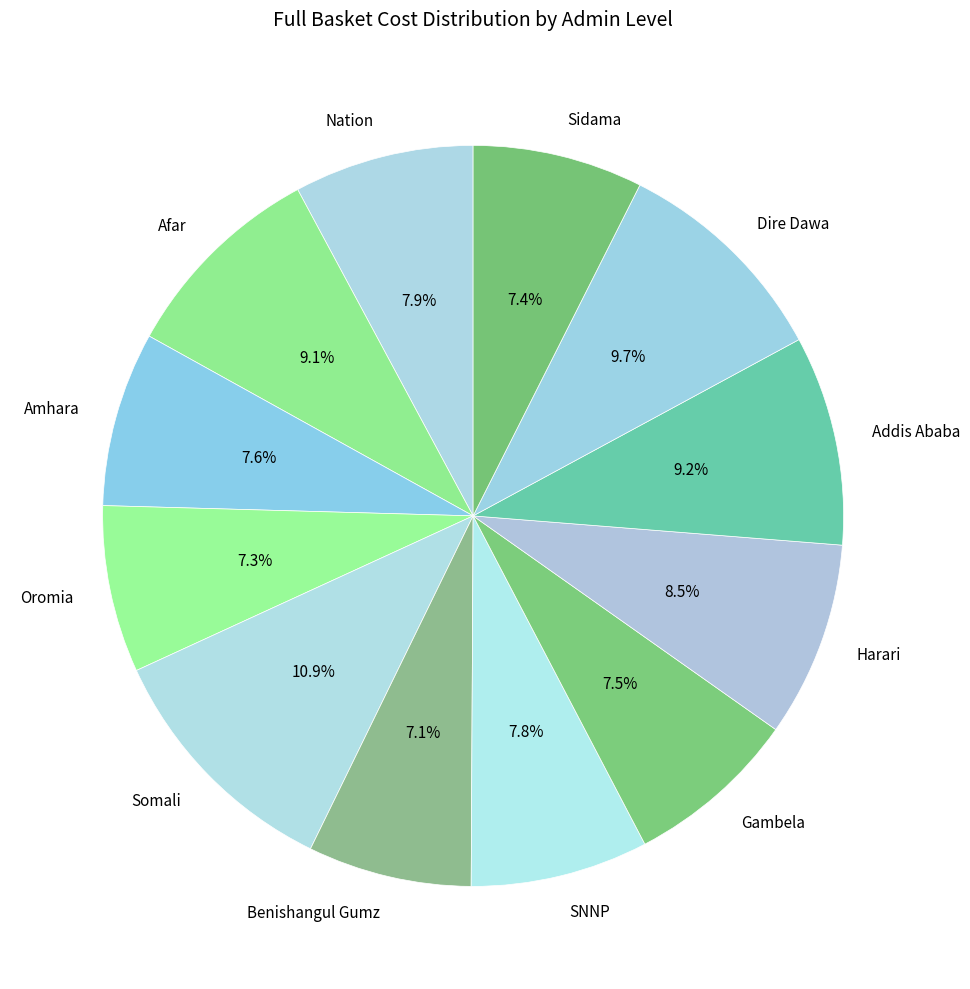

Is Oromia the majority of the pie?

No